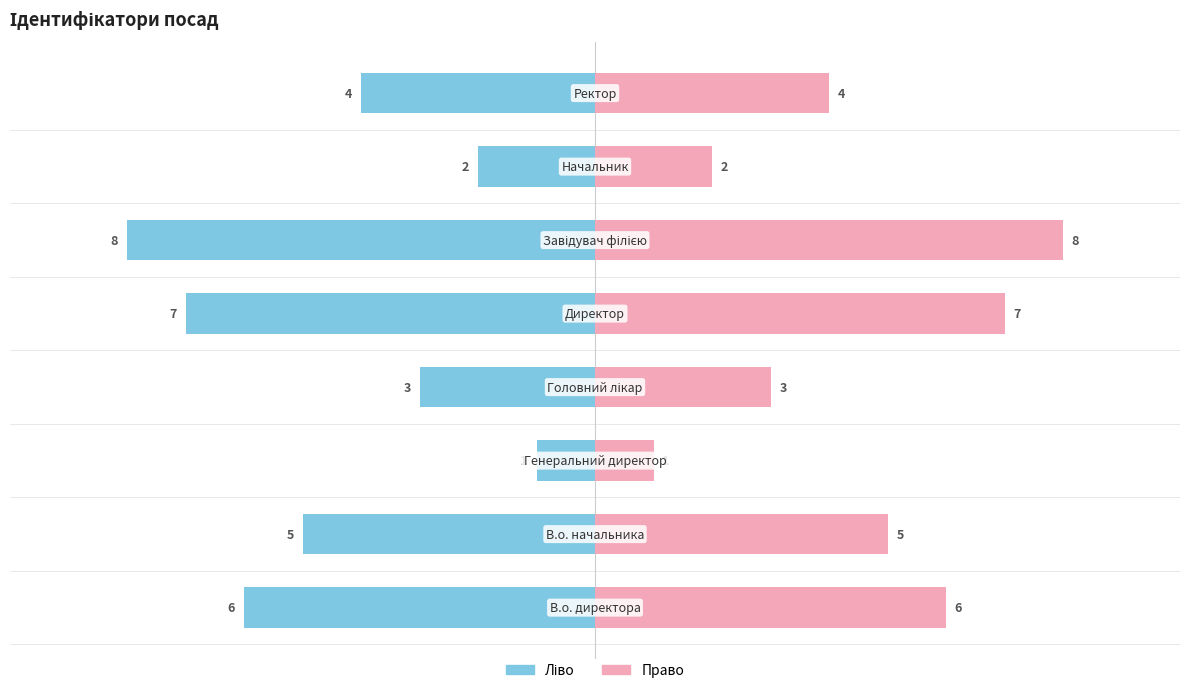

Are the bars grouped side by side (vs. stacked)?

Yes